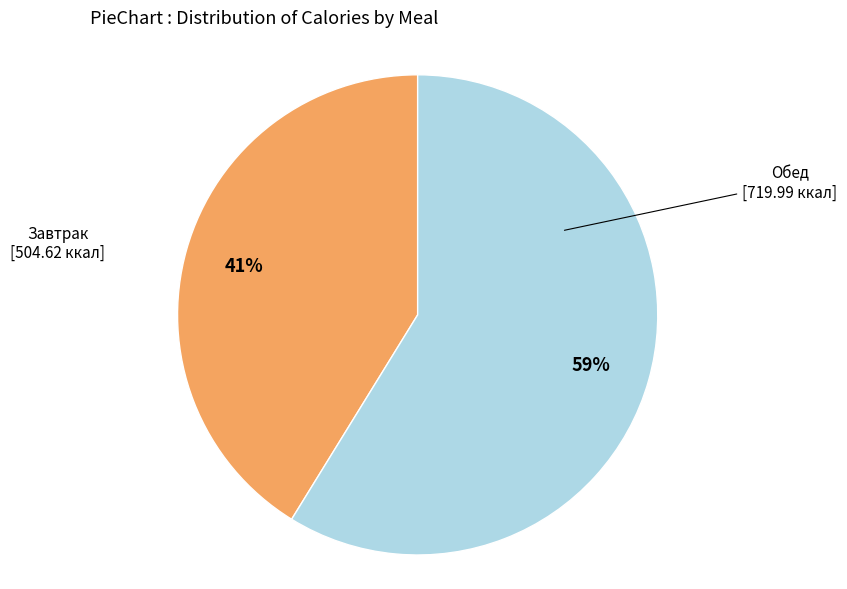

Combined, do Завтрак and Обед account for over 50%?

Yes